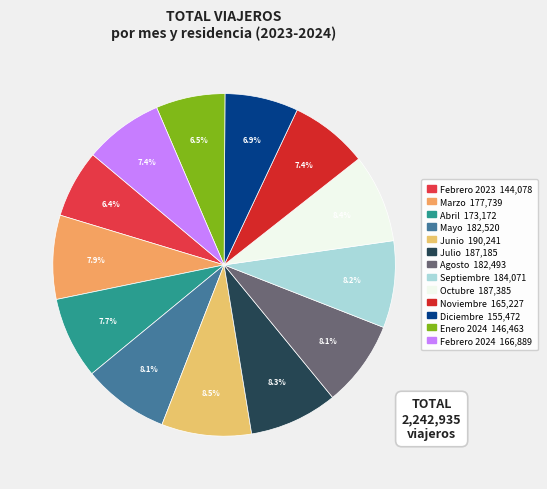

What percentage is NOT represented by Agosto?

91.9%